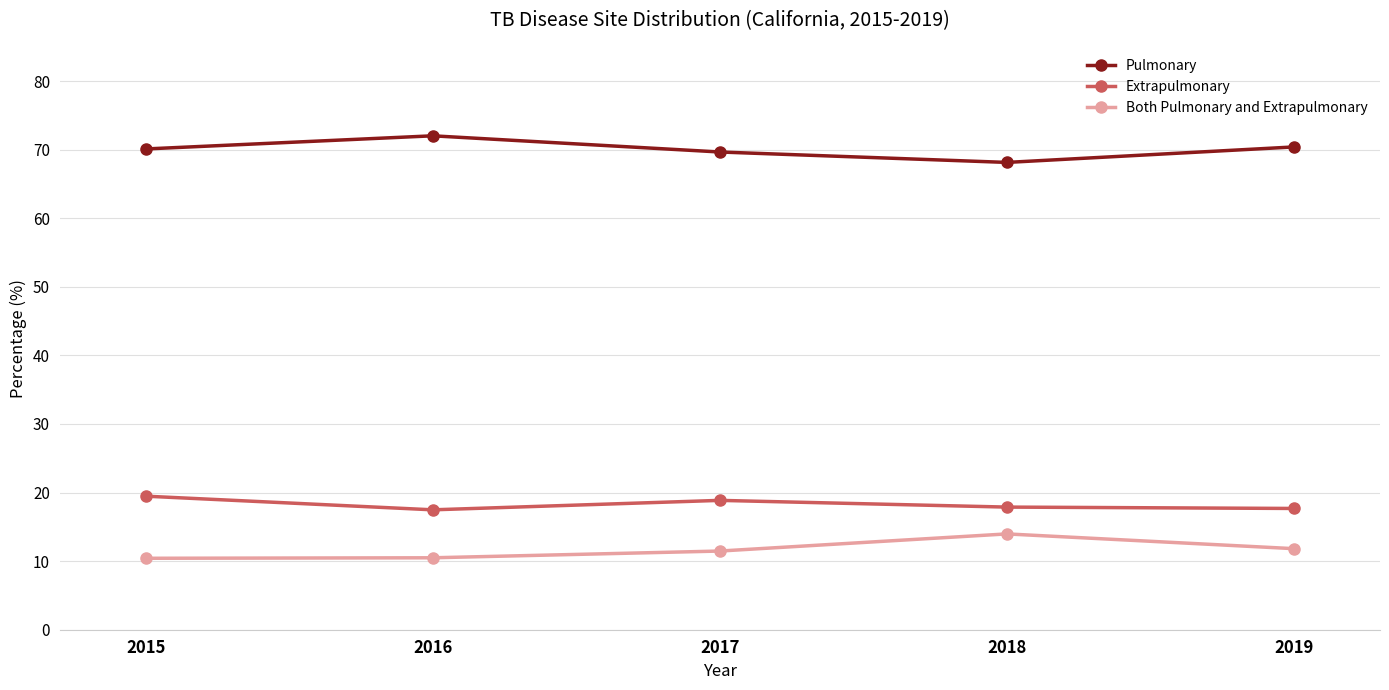

What is the difference between the highest and lowest values at 2016?

61.5